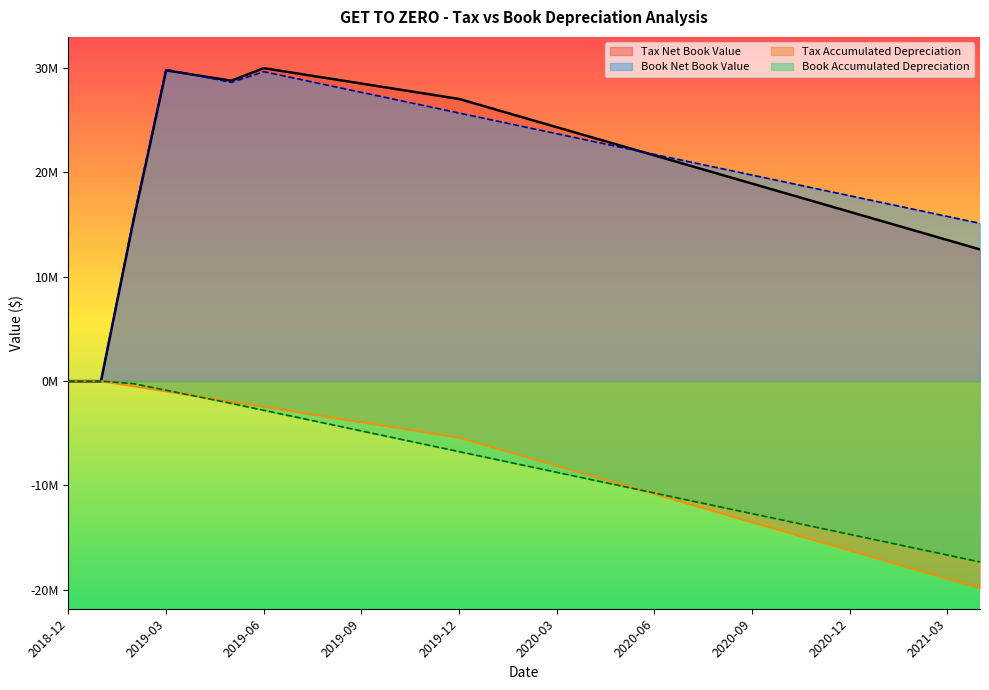

True or false: Tax Accumulated Depreciation and Tax Net Book Value cross at least once.

False